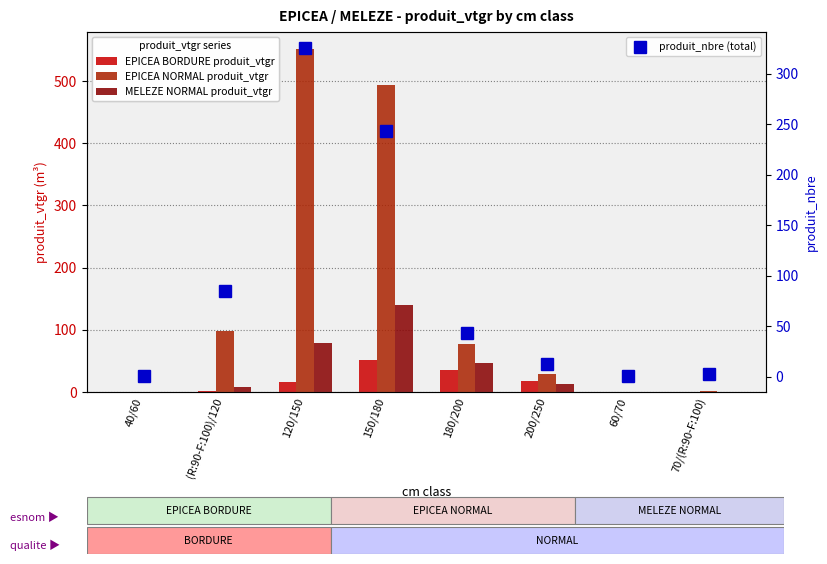

Which series has the largest total across all categories?

EPICEA NORMAL produit_vtgr